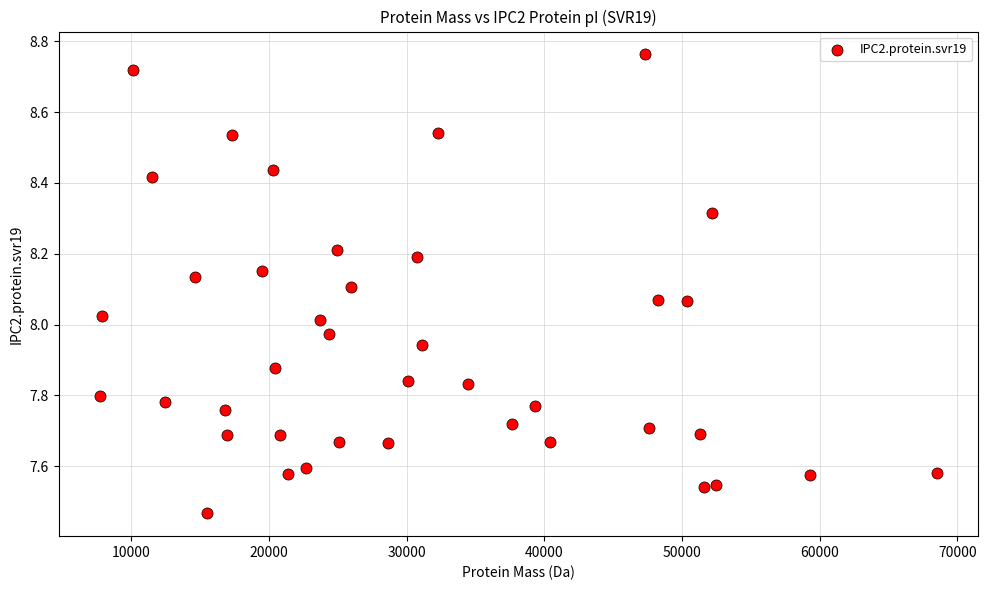

What is the range of Y values (max minus min)?

1.3